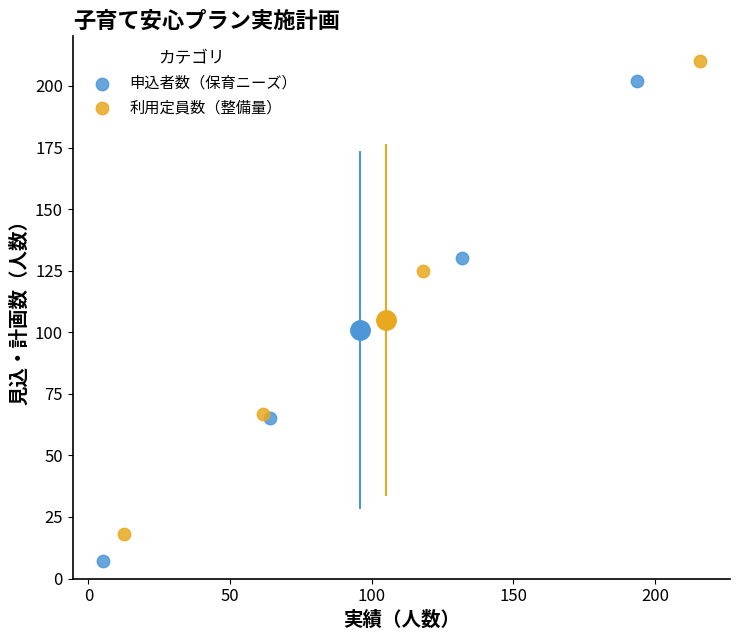

Which series has the widest spread of Y values?

申込者数（保育ニーズ）